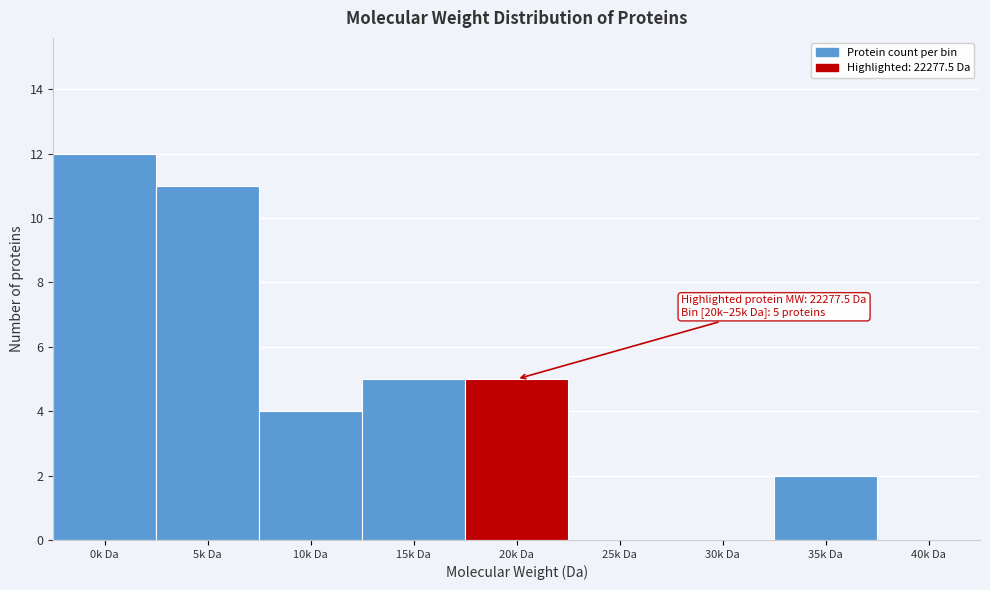

Reading left to right, transcribe all the data shown in this chart.

0k Da=12	5k Da=11	10k Da=4	15k Da=5	20k Da=5	25k Da=0	30k Da=0	35k Da=2	40k Da=0